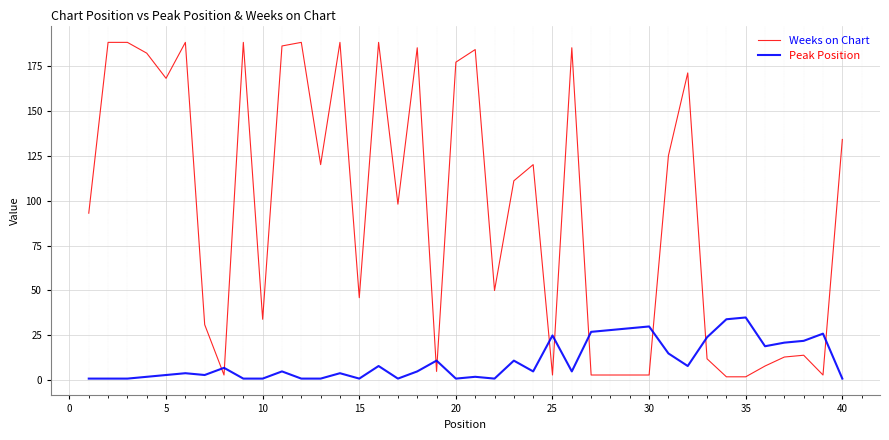

At how many categories does at least one series exceed 83?

22